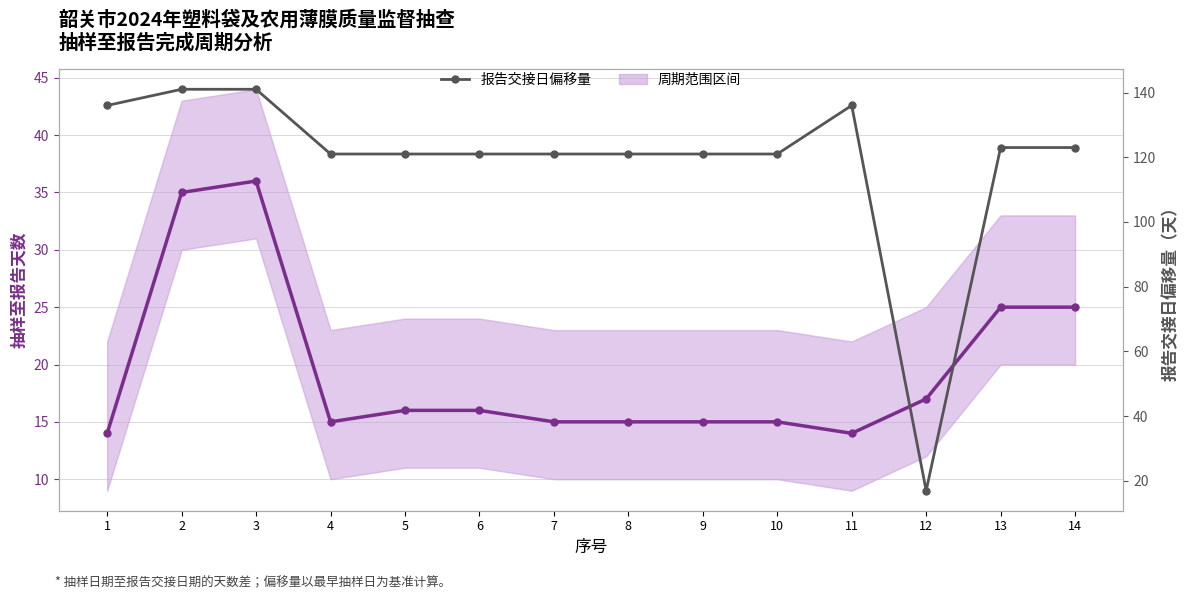

How many distinct data groups are displayed?

2